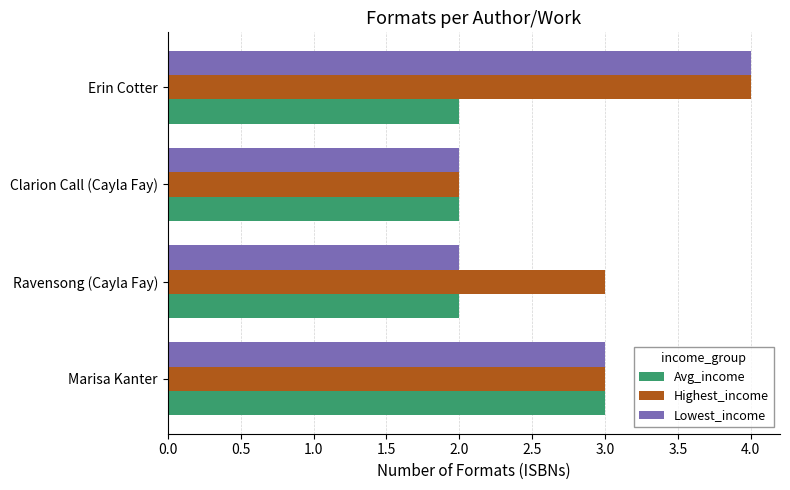

List the series in order of their overall mean, highest first.

Highest_income, Lowest_income, Avg_income